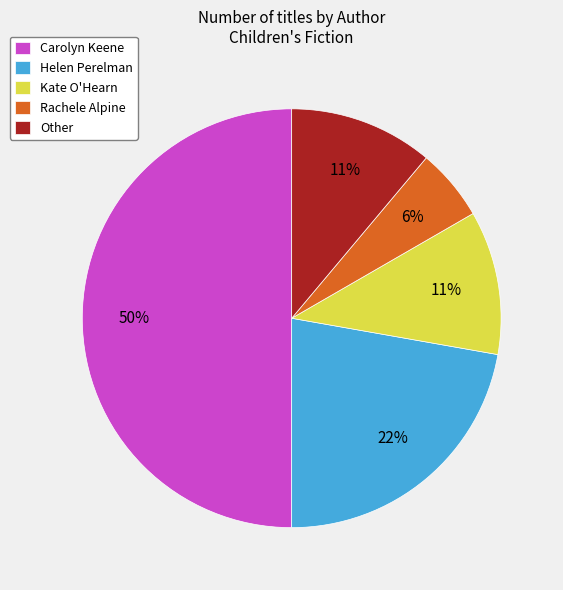

The Rachele Alpine slice represents 20% of the pie. True or false?

False